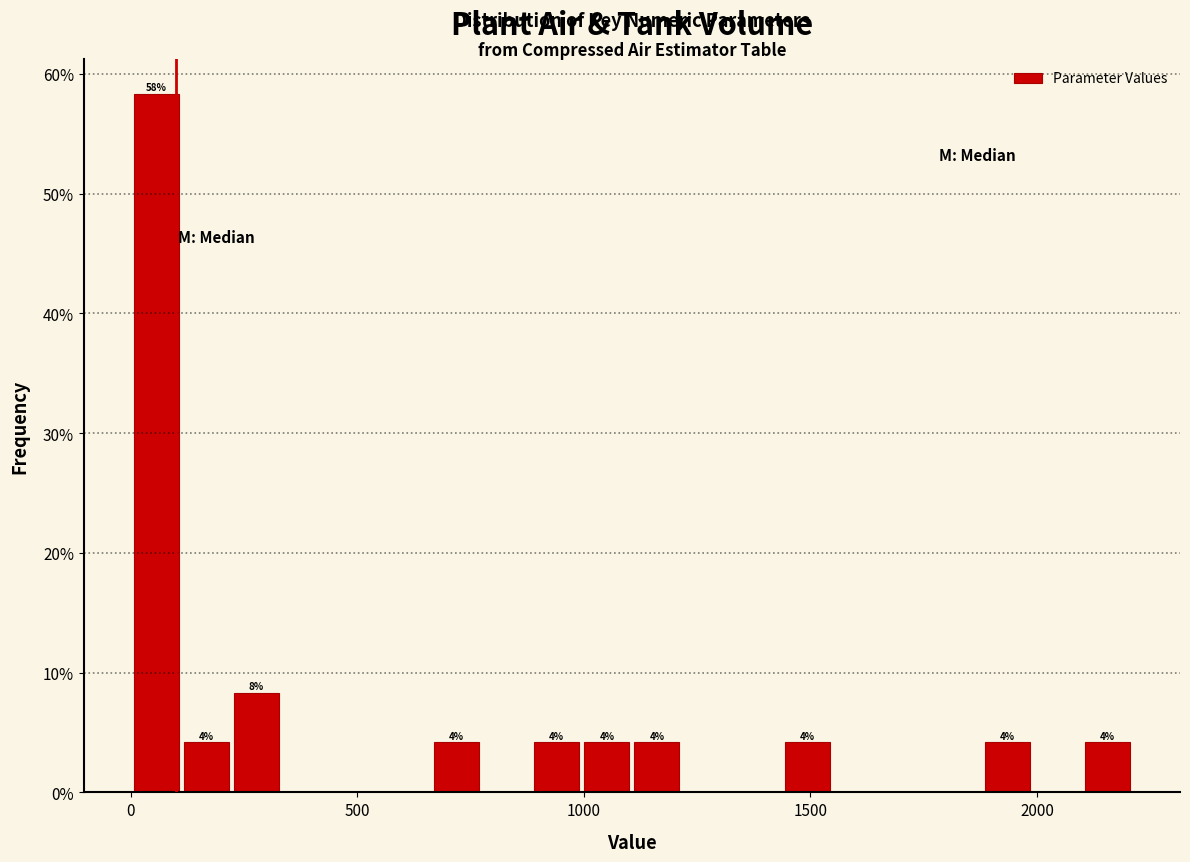

Around what value on the x-axis is the tallest bar? Give the approximate position of its centre, as read against the axis.

50